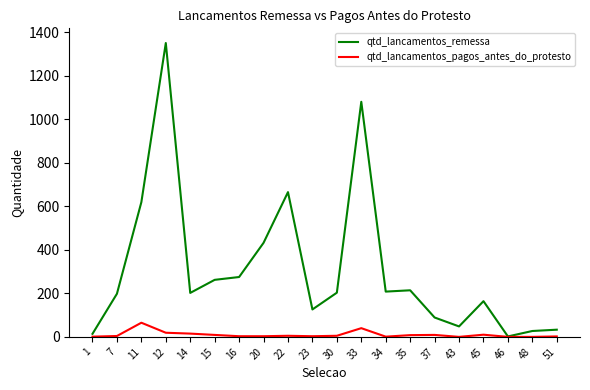

Which series has the largest range (max minus min)?

qtd_lancamentos_remessa